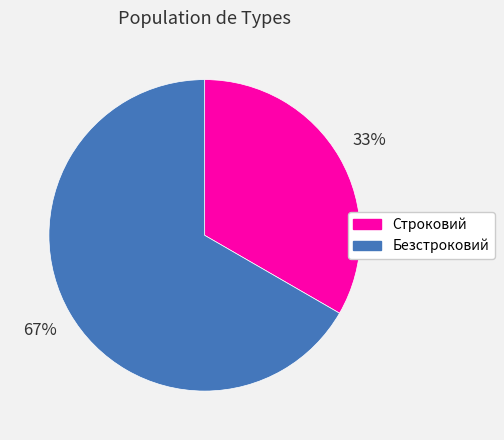

The Строковий slice represents 25% of the pie. True or false?

False